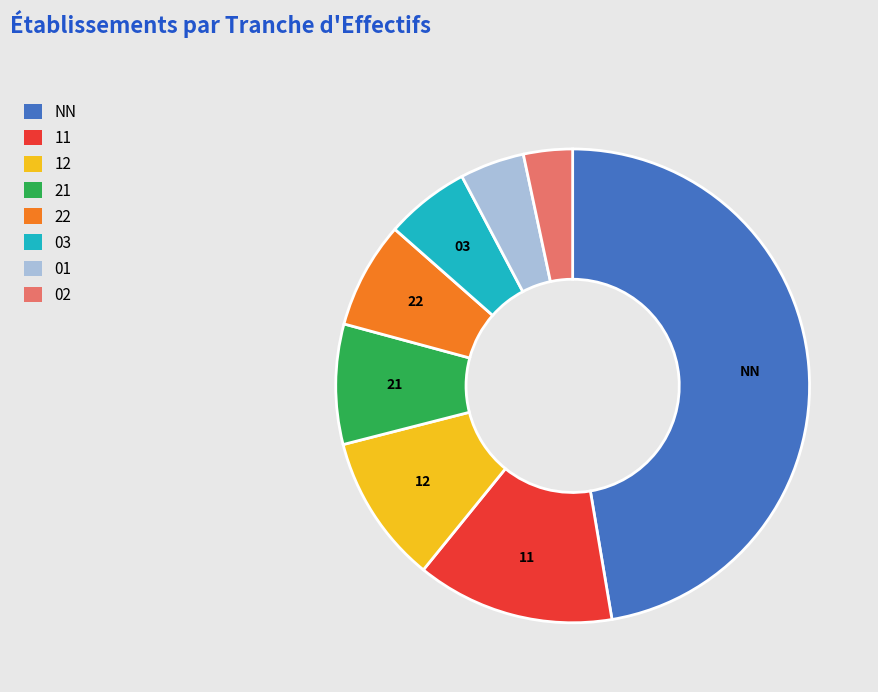

Is the sum of 11 and 21 greater than half?

No